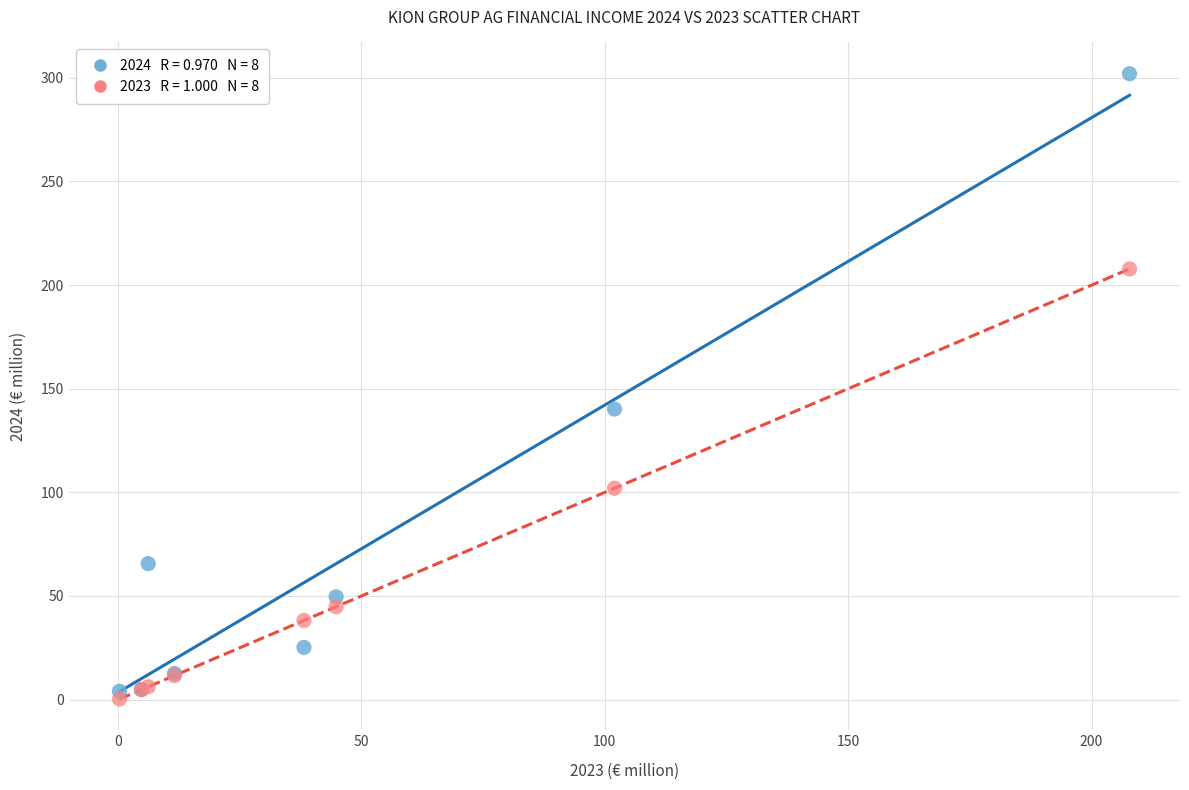

Across all series, what Y value is closest to 151?

140.2